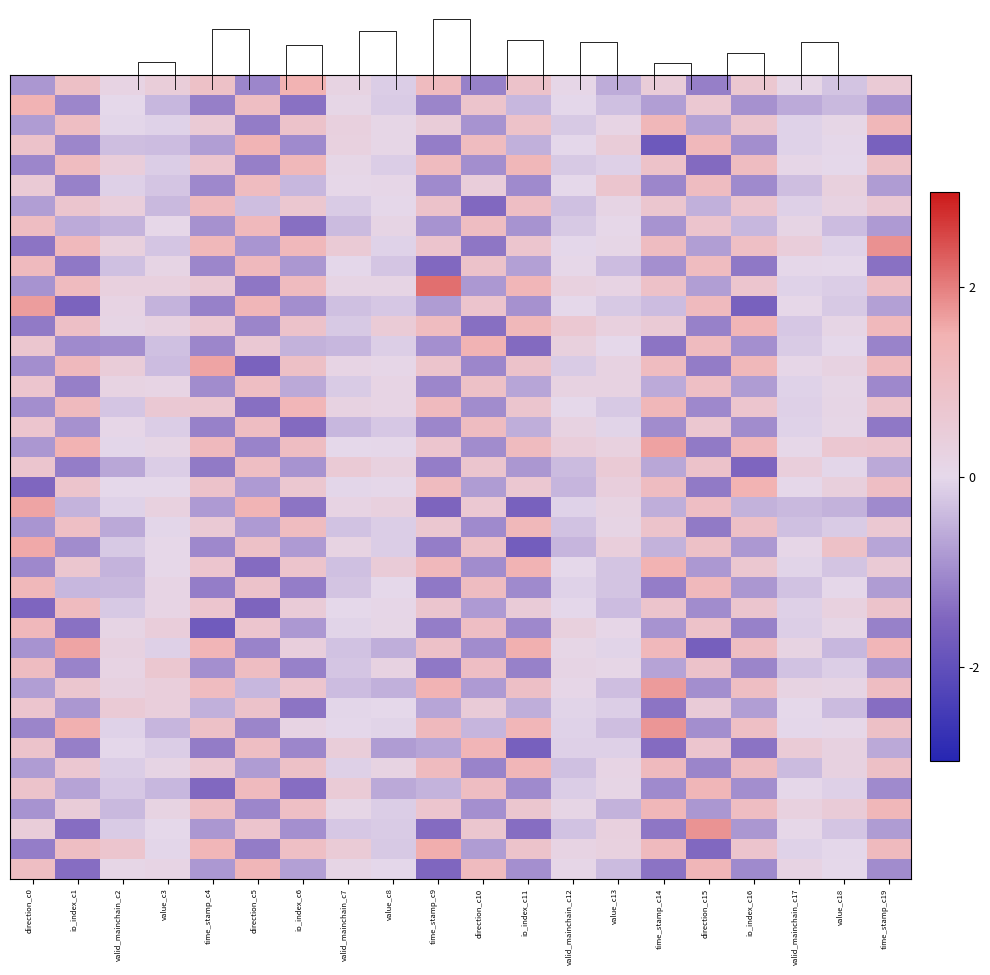

Which has a higher value, io_index_c11 or io_index_c6?

io_index_c6